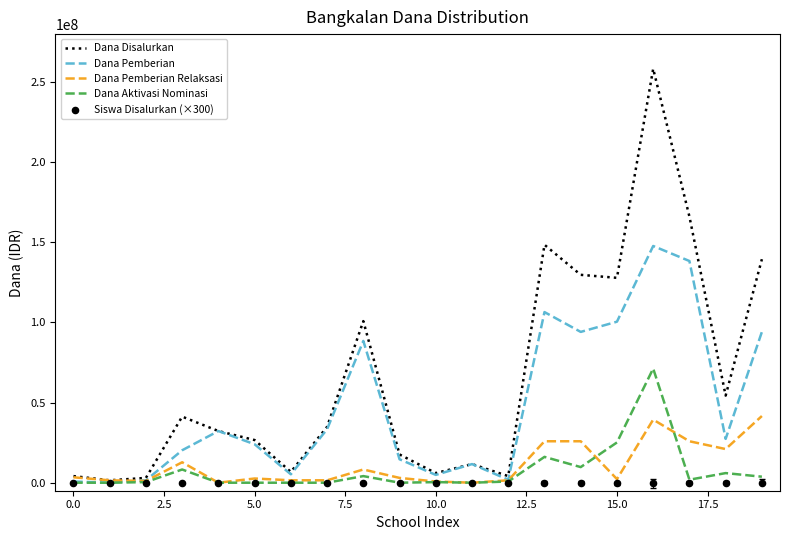

What is the total value across all series at 17.5?

201800700